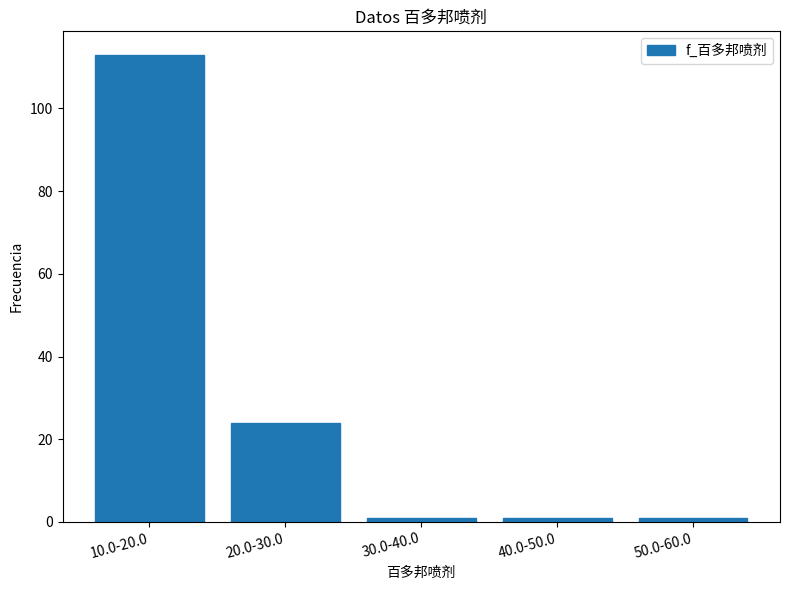

Reading left to right, what are all the values shown in this chart?

10.0-20.0=113	20.0-30.0=24	30.0-40.0=1	40.0-50.0=1	50.0-60.0=1